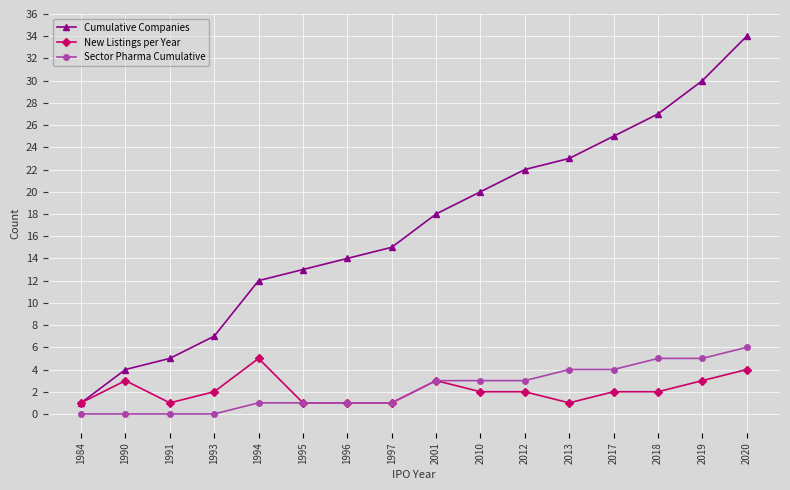

Which series has the widest spread of values?

Cumulative Companies